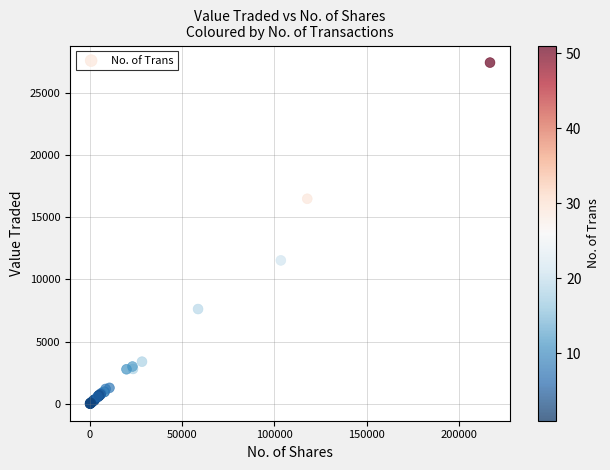

What Y value in the scatter plot is closest to 13721?

11530